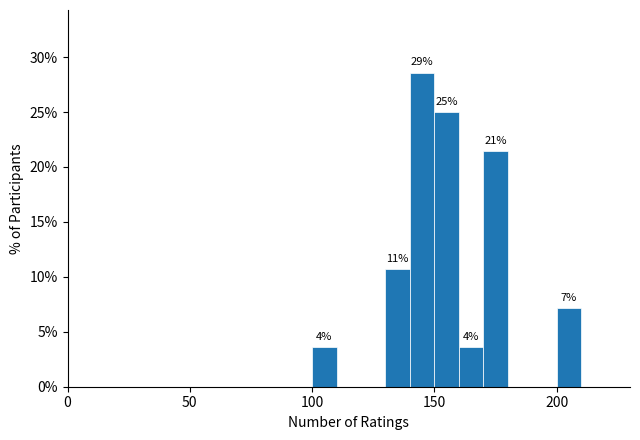

Read against the x-axis, roughly where is the centre of the tallest bar?

145